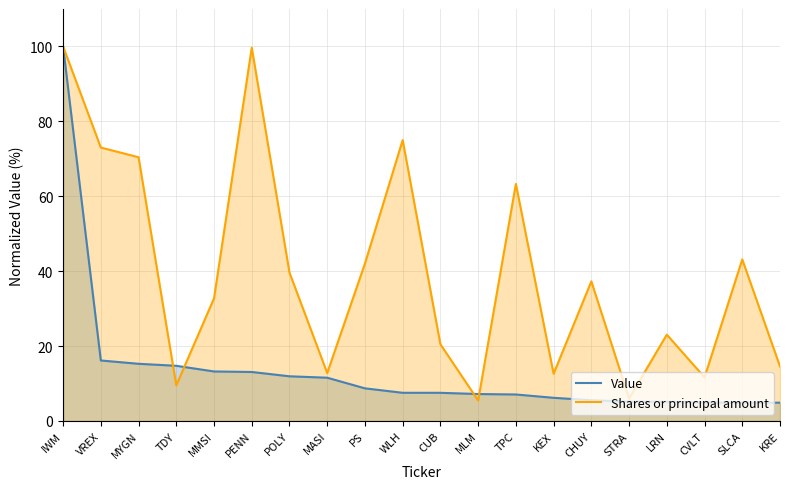

Reading left to right, list all the values displayed in this chart.

Value: IWM=100.0	VREX=16.2	MYGN=15.3	TDY=14.7	MMSI=13.2	PENN=13.1	POLY=11.9	MASI=11.6	PS=8.7	WLH=7.5	CUB=7.5	MLM=7.2	TPC=7.1	KEX=6.2	CHUY=5.5	STRA=5.2	LRN=5.1	CVLT=4.9	SLCA=4.9	KRE=4.9
Shares or principal amount: IWM=100.0	VREX=73.0	MYGN=70.4	TDY=9.5	MMSI=32.7	PENN=99.7	POLY=39.6	MASI=12.8	PS=42.0	WLH=75.0	CUB=20.5	MLM=5.5	TPC=63.3	KEX=12.6	CHUY=37.3	STRA=6.0	LRN=23.1	CVLT=11.7	SLCA=43.1	KRE=14.6